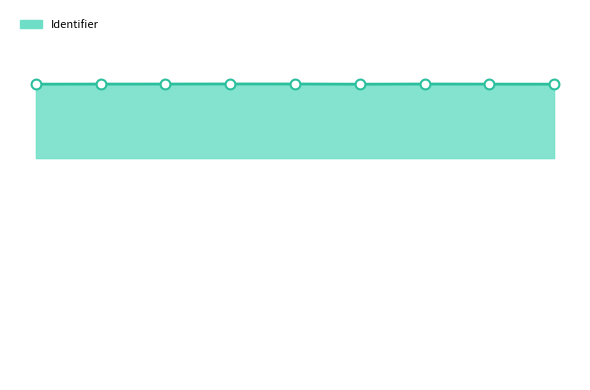

Is this an area chart (filled region under the line)?

Yes